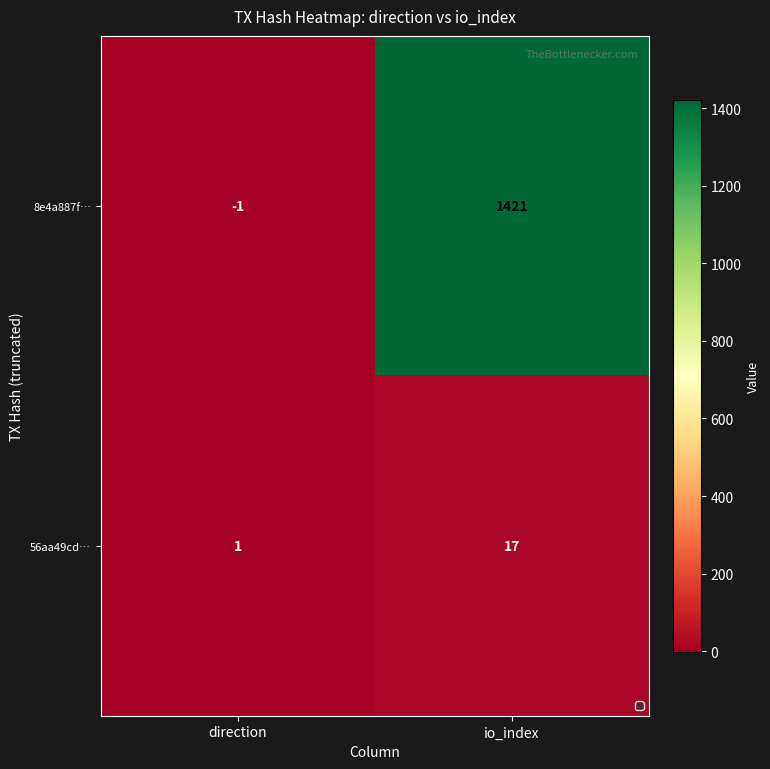

The 56aa49cd… series shows 5 at io_index. True or false?

False